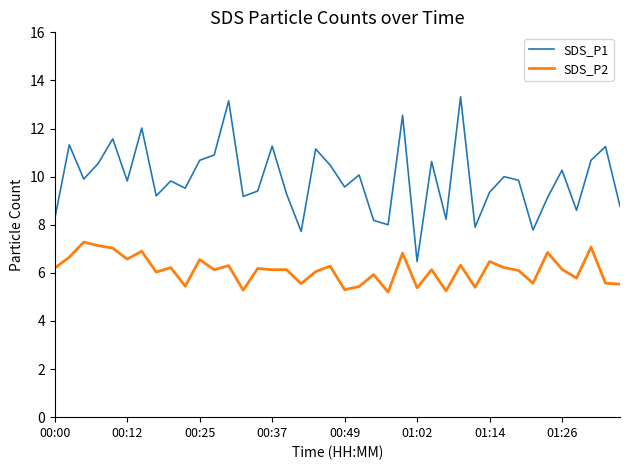

Which series has the widest spread of values?

SDS_P1